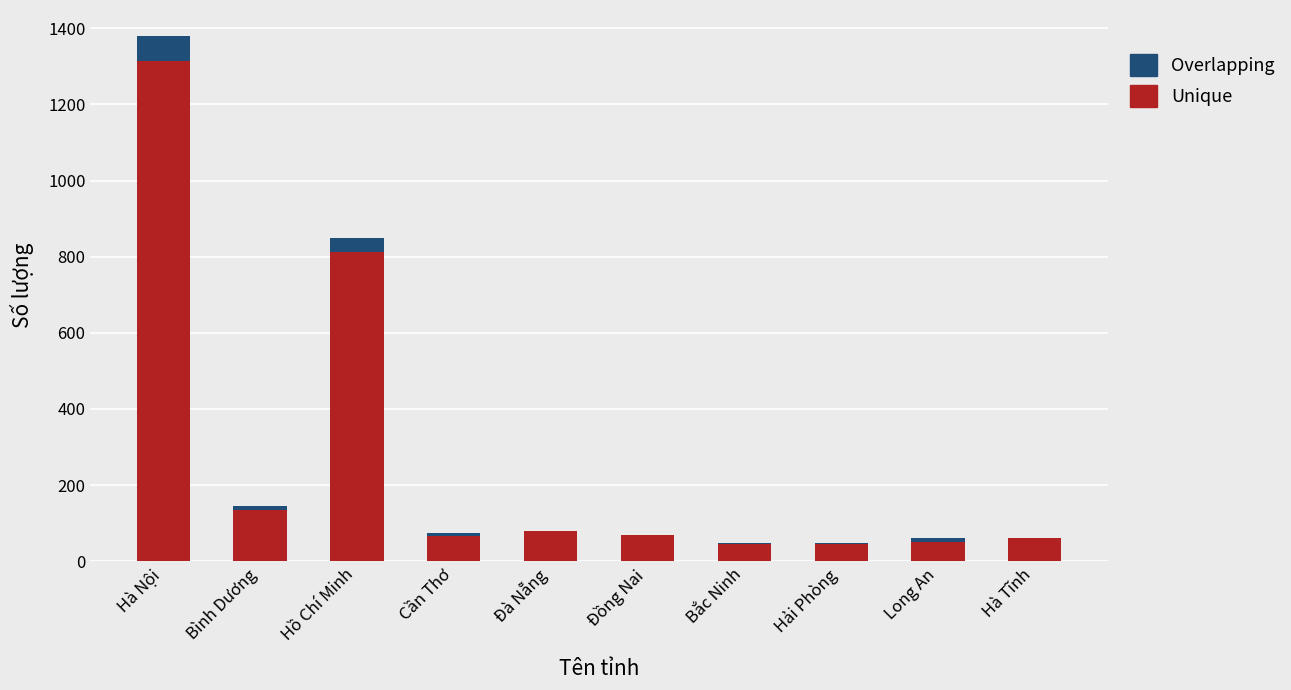

At which category is the sum across all series the highest?

Hà Nội